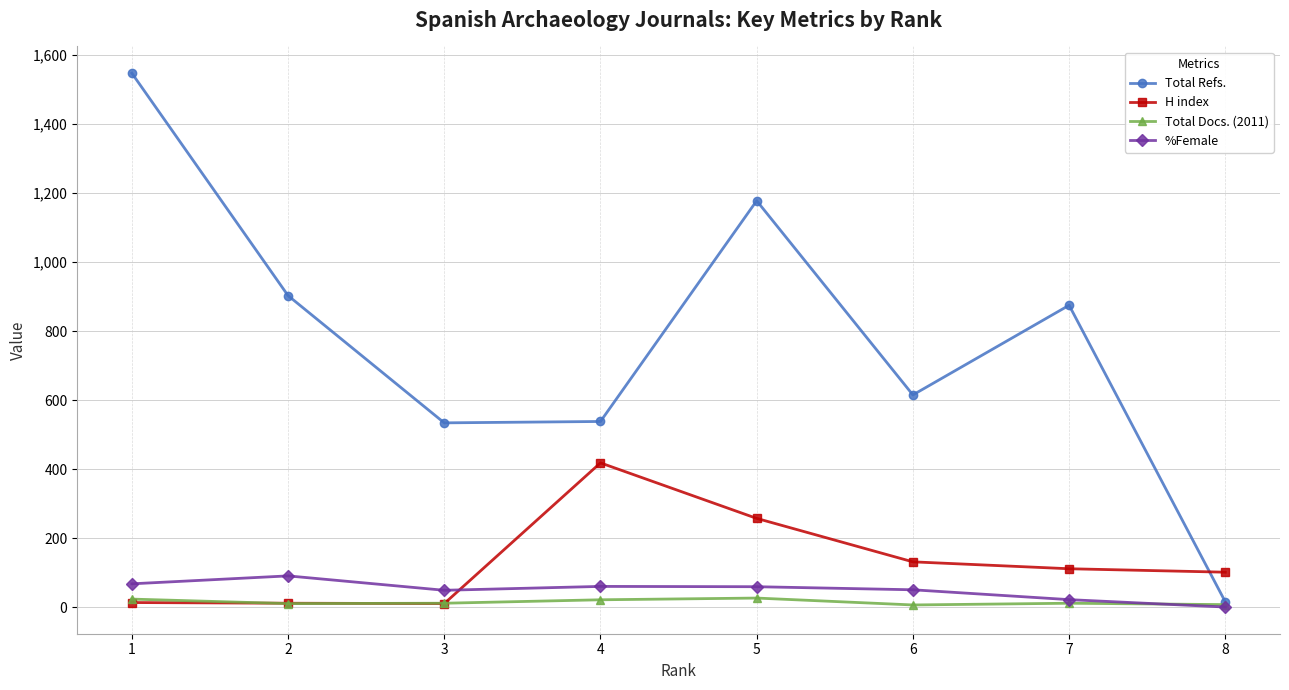

At how many categories does at least one series exceed 841?

4